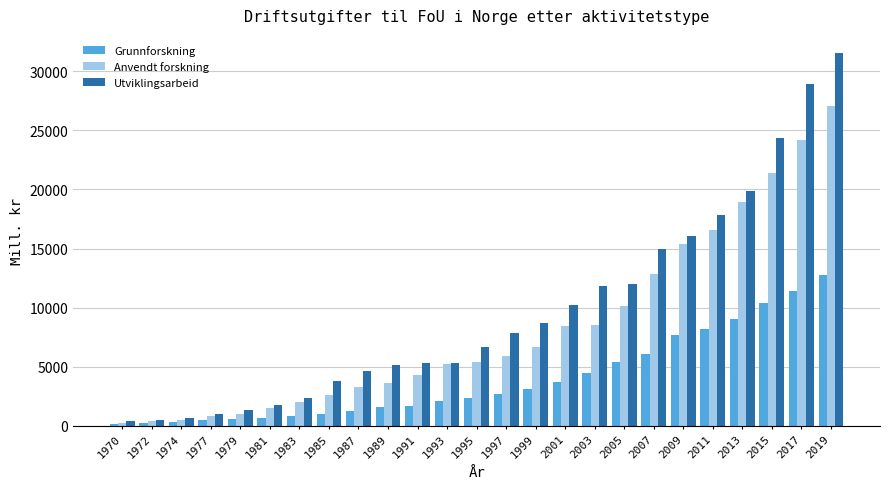

What is the spread (max minus min) of values at 1989?

3545.1